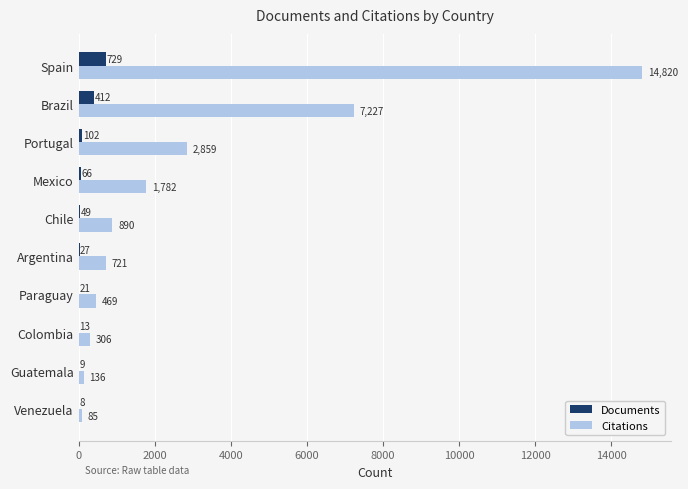

What is the average value of the Documents series?

144